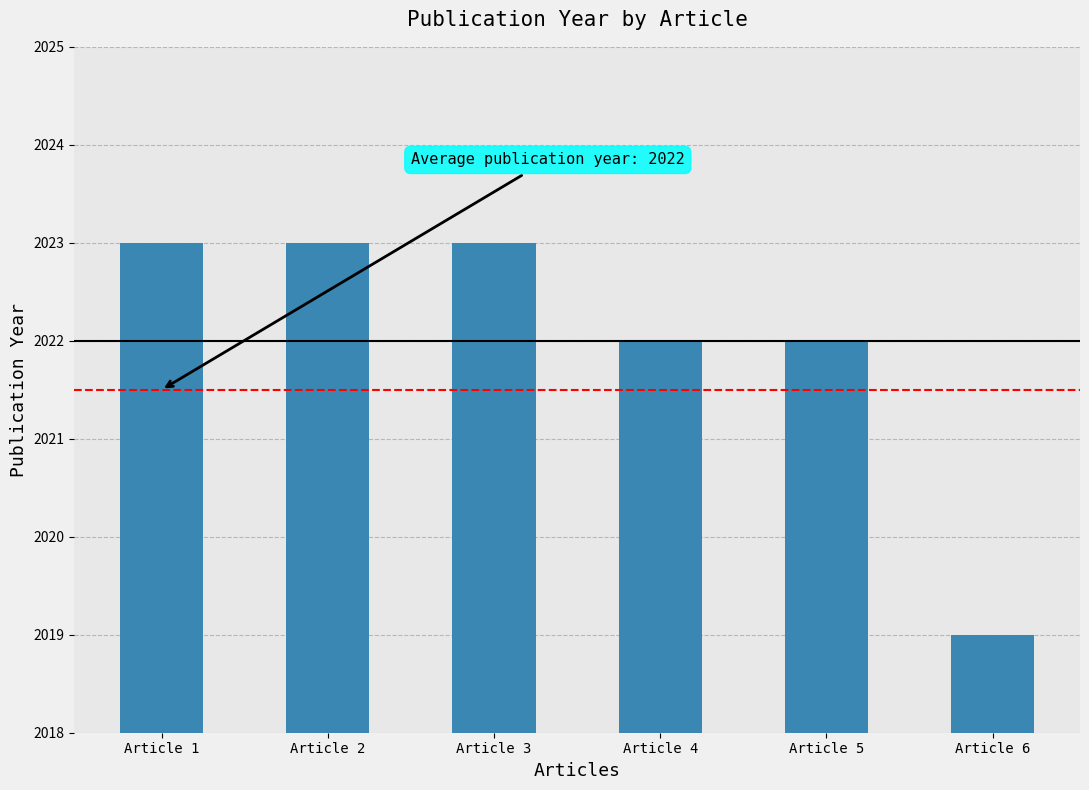

Reading left to right, extract all data points from this chart.

Article 1=2023	Article 2=2023	Article 3=2023	Article 4=2022	Article 5=2022	Article 6=2019